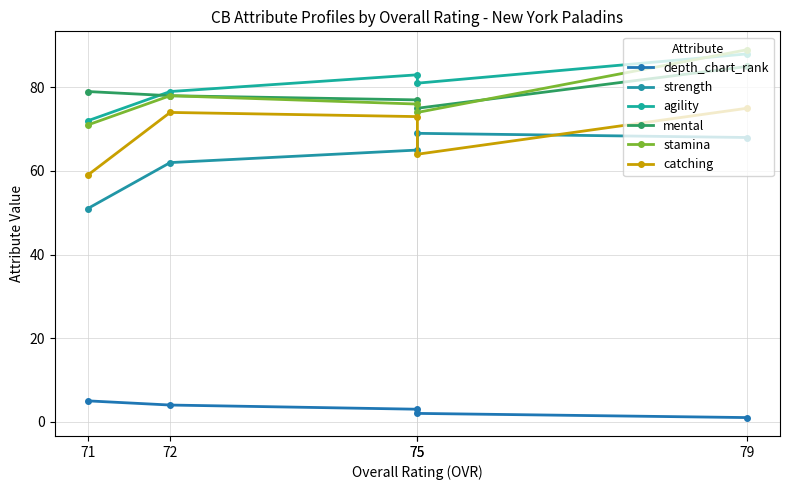

How many stamina values are between 74 and 78?

3